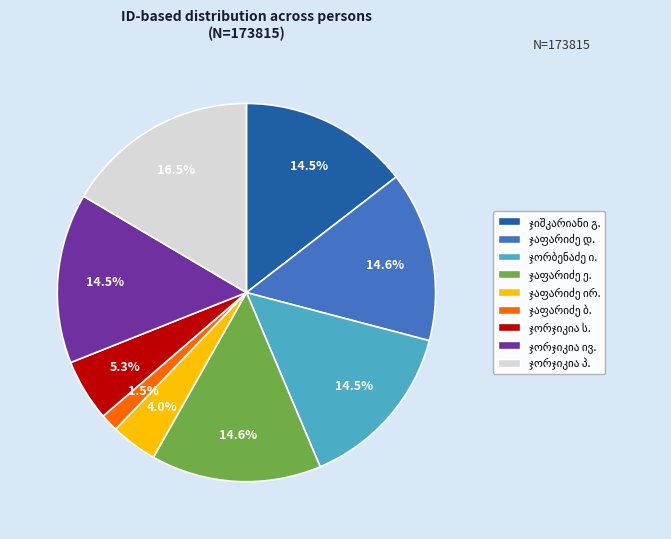

Is there a majority slice in this chart?

No